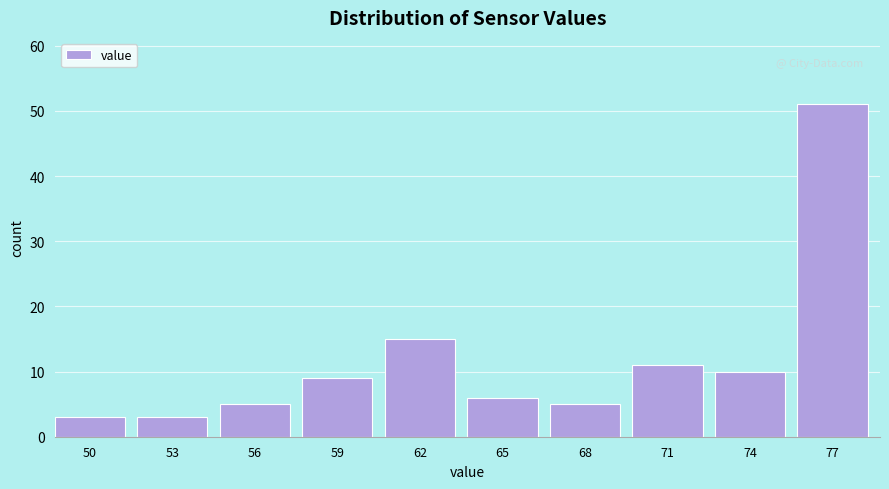

Reading left to right, list all the values displayed in this chart.

50=3	53=3	56=5	59=9	62=15	65=6	68=5	71=11	74=10	77=51